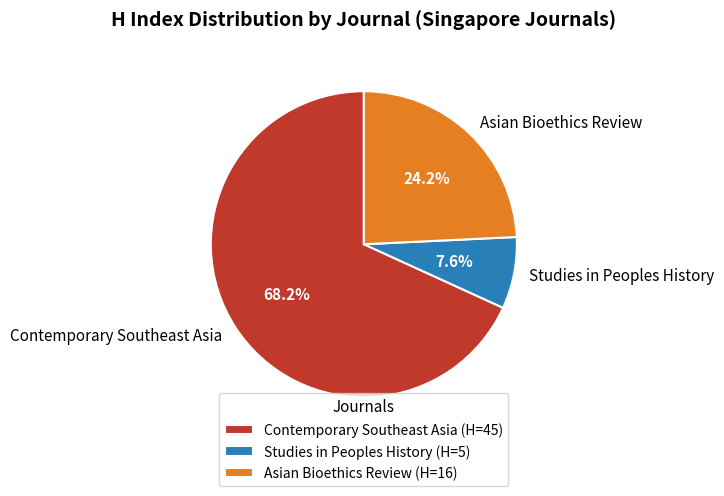

Count the number of slices in the pie.

3